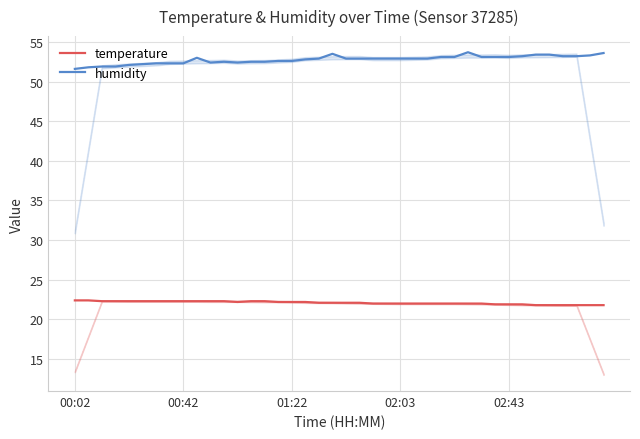

What is the difference between the maximum and minimum values in the humidity series?

2.1